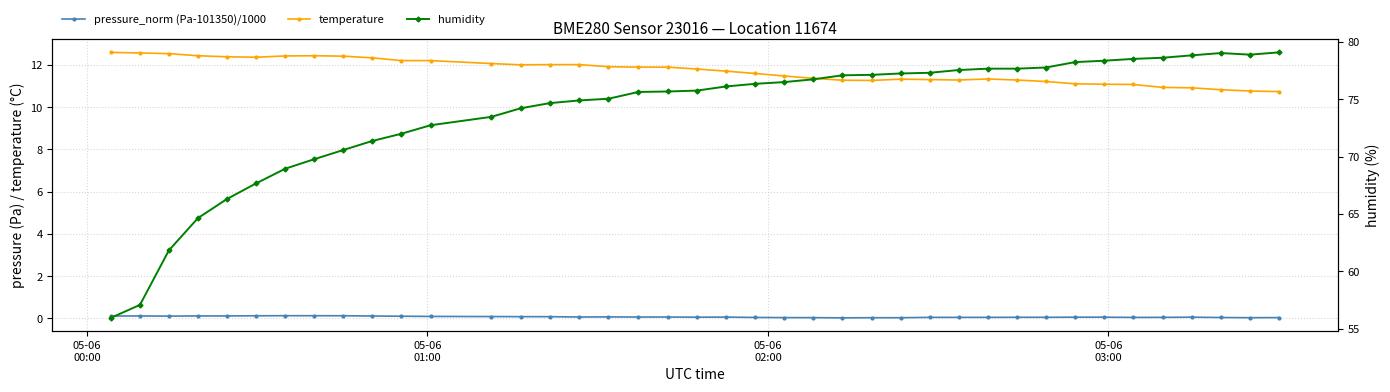

True or false: temperature has more than 2 points higher than both neighbors.

True